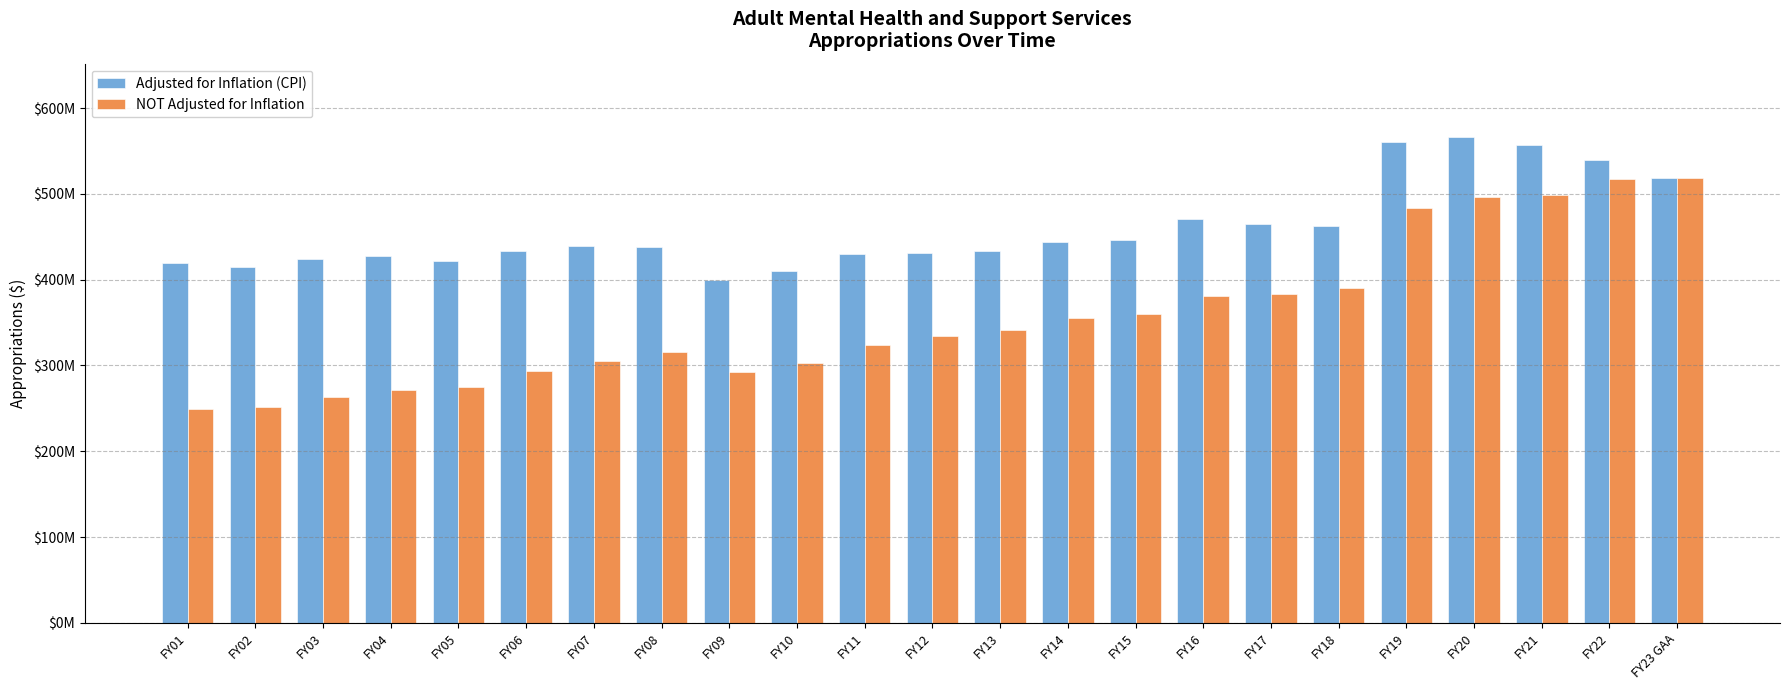

What are all the series names shown in the legend?

Adjusted for Inflation (CPI), NOT Adjusted for Inflation